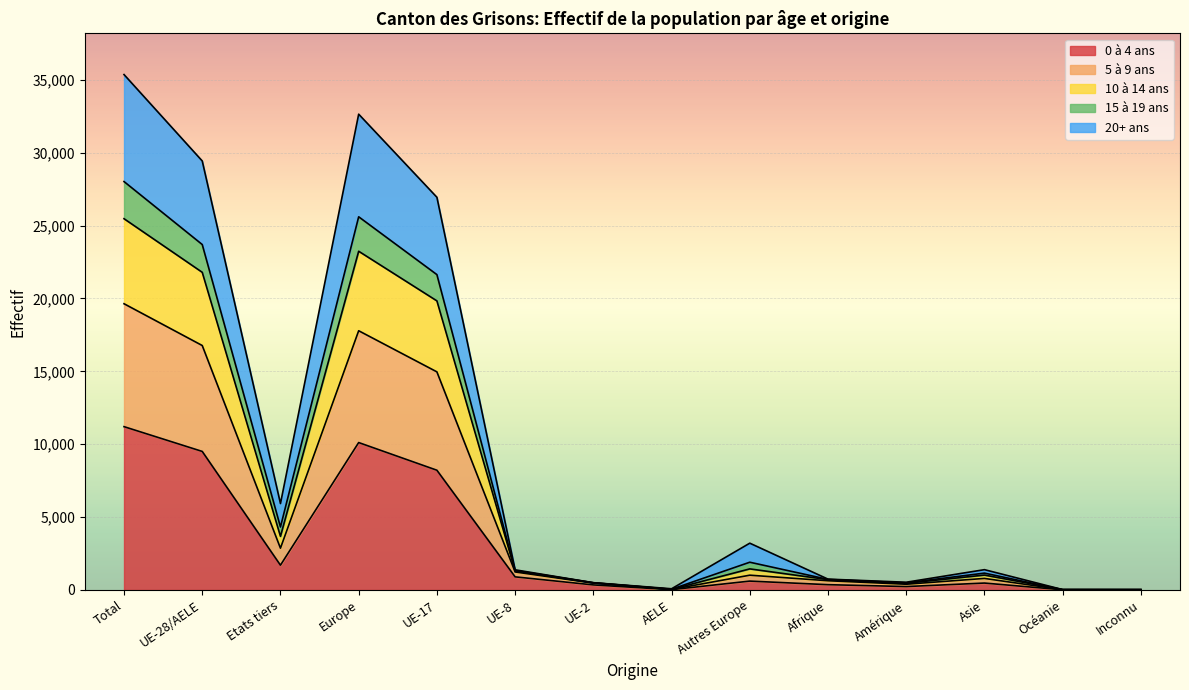

The 0 à 4 ans series shows 1700 at Etats tiers. True or false?

True